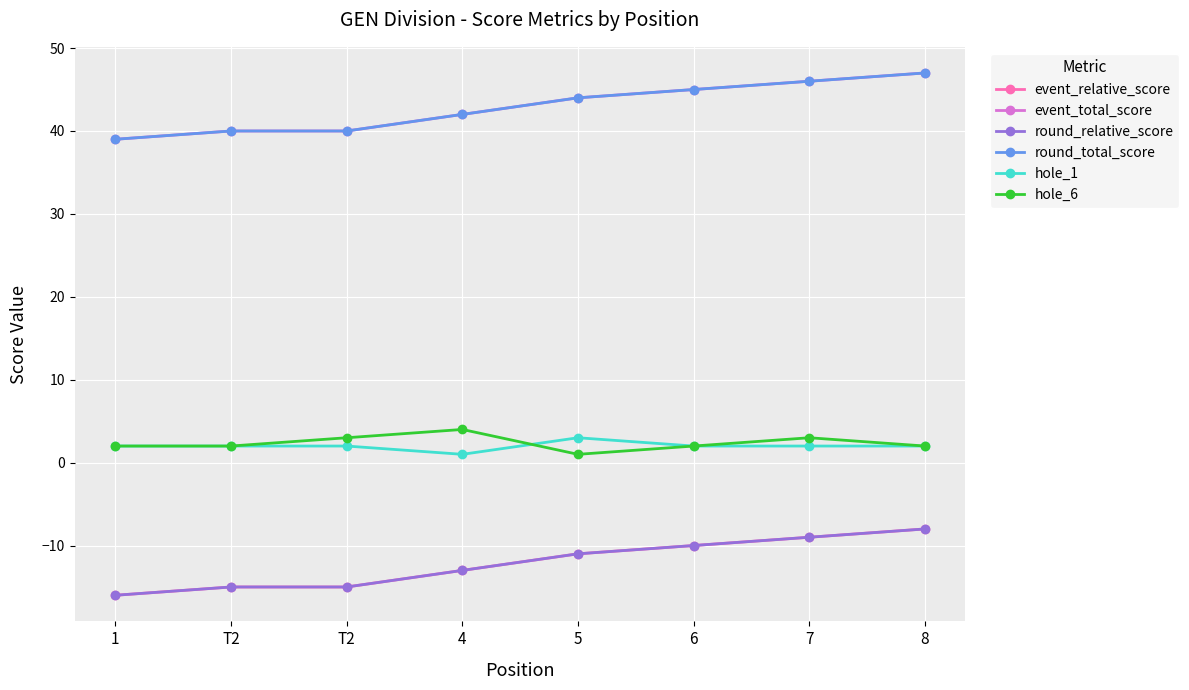

The value of event_relative_score at T2 is -15. True or false?

True